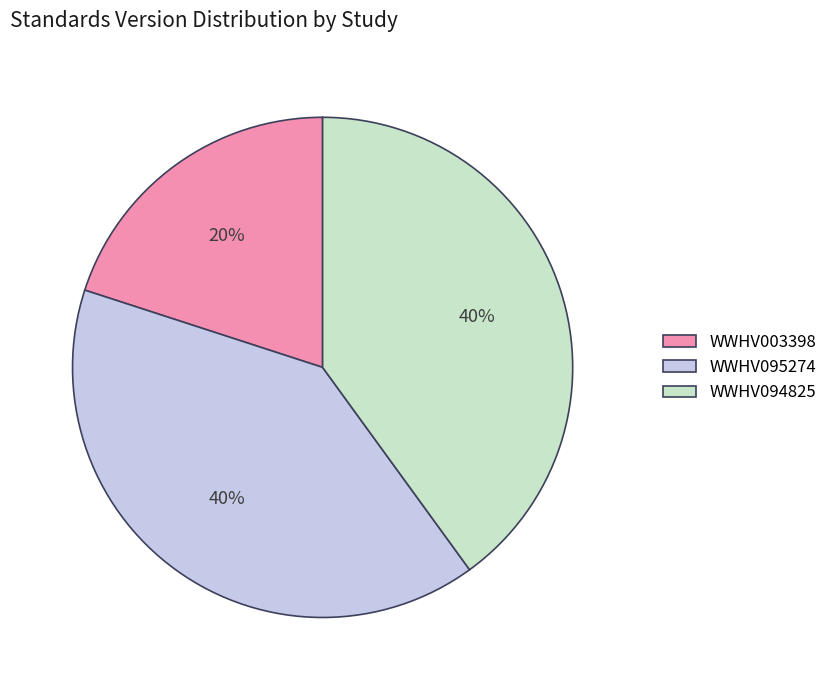

Count the number of slices in the pie.

3